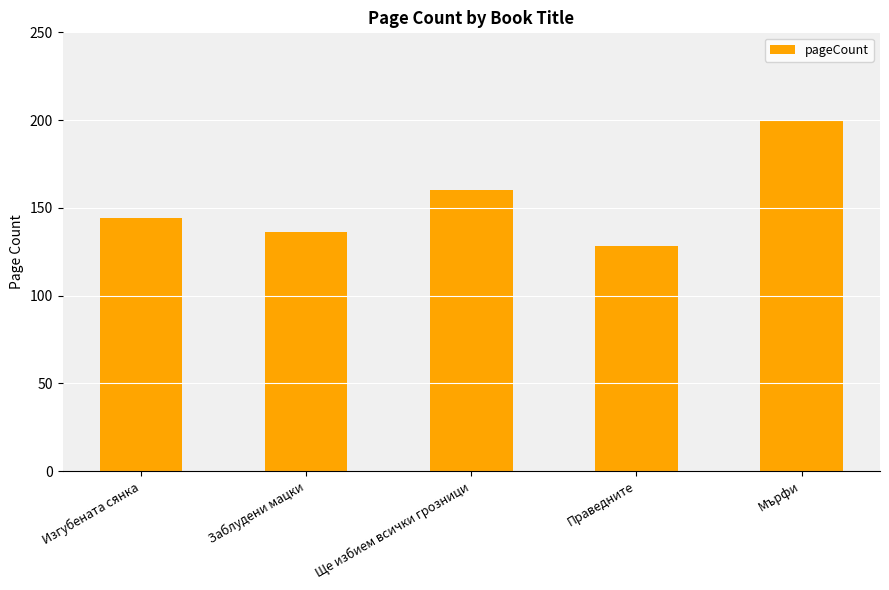

Rank the categories by value from lowest to highest.

Праведните, Заблудени мацки, Изгубената сянка, Ще избием всички грозници, Мърфи